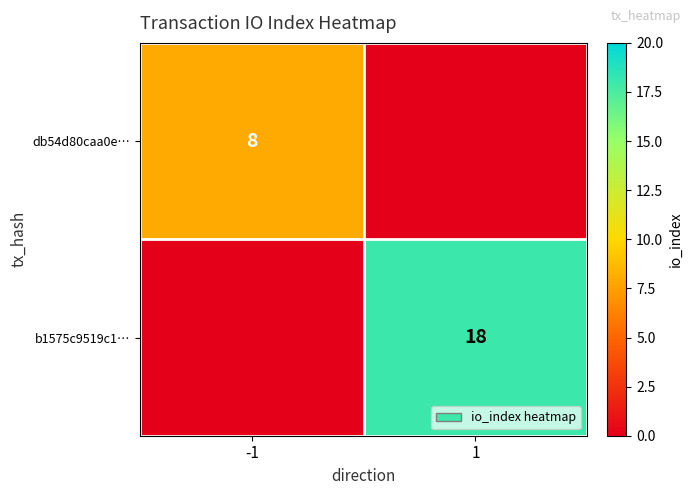

Is it true that db54d80caa0e… equals 8 at -1?

True